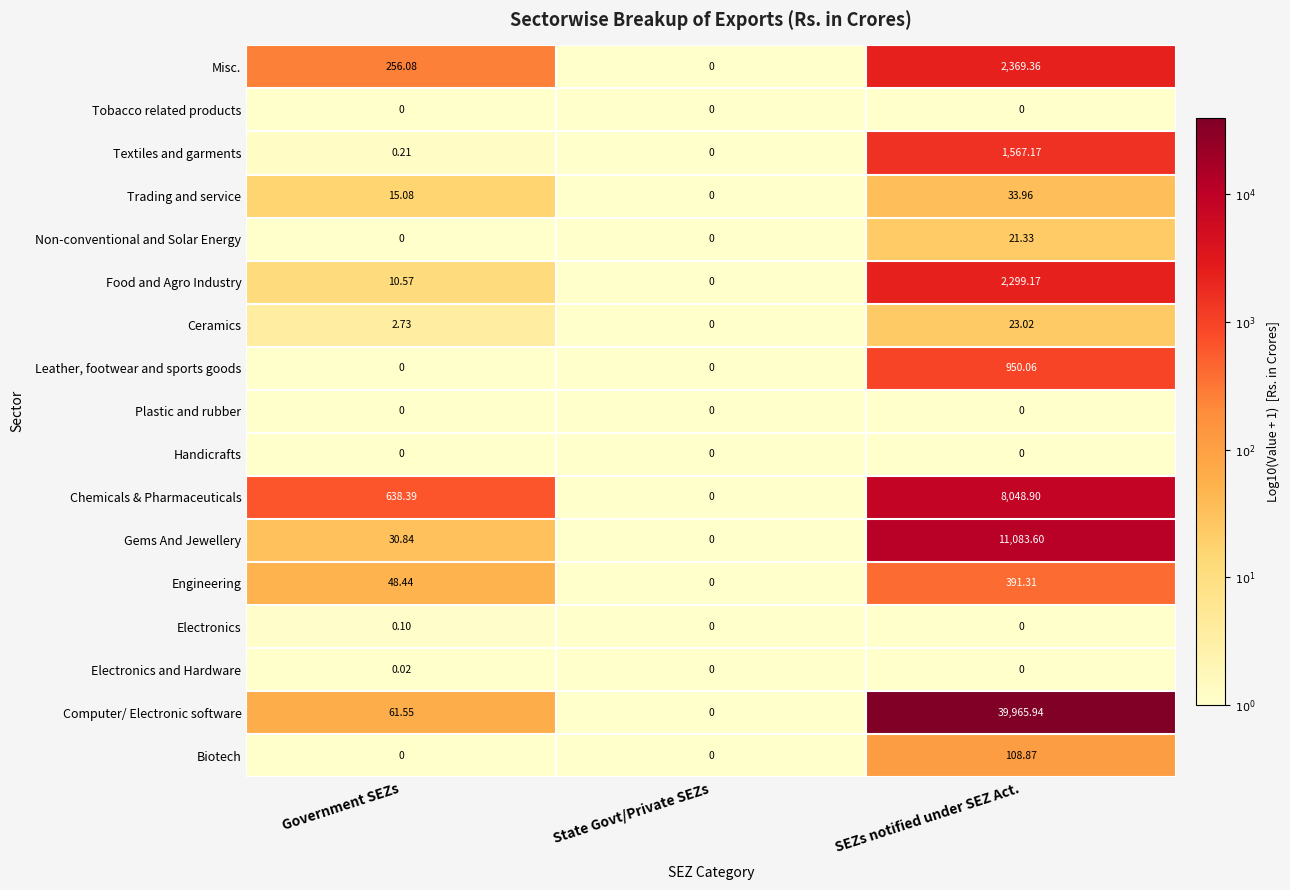

Where does the Misc. series first go above 256?

Government SEZs